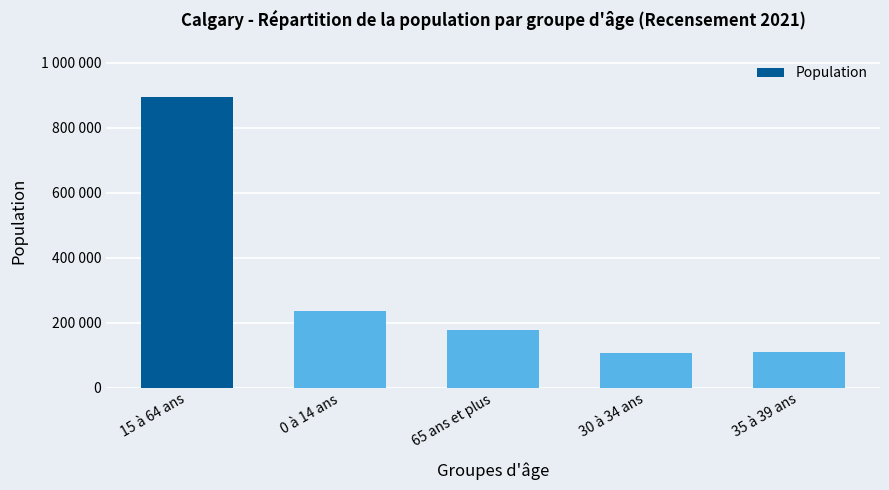

What is the average value?

304702